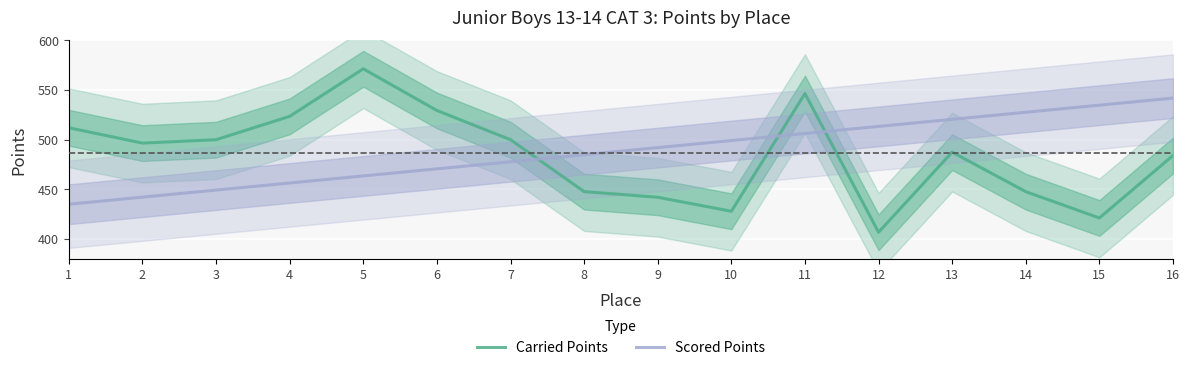

Is the value of Scored Points at 14 greater than the value of Carried Points at 16?

Yes